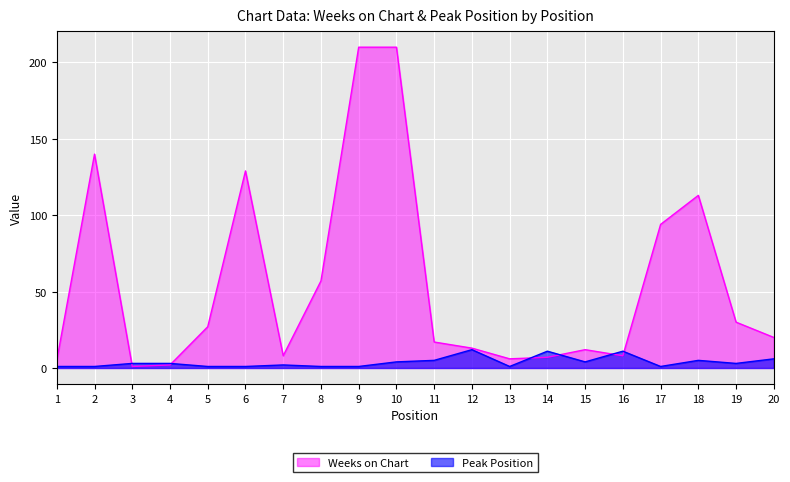

Does the chart display data point markers on the line(s)?

No